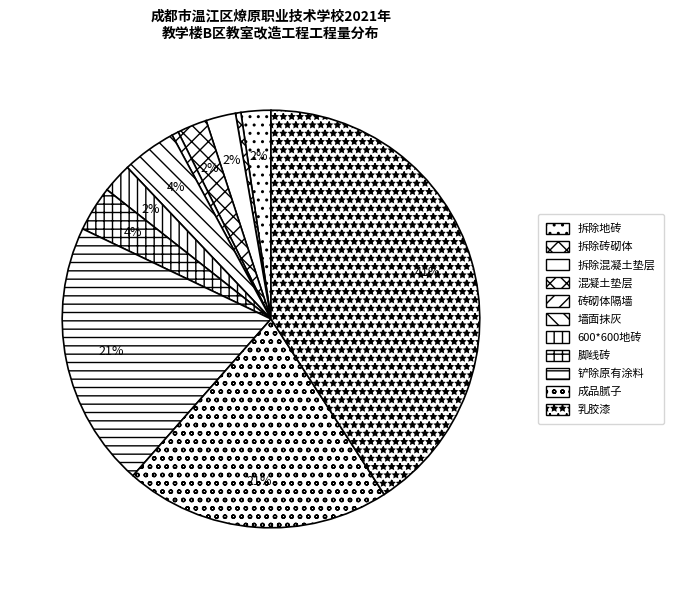

How many segments does this pie chart have?

11